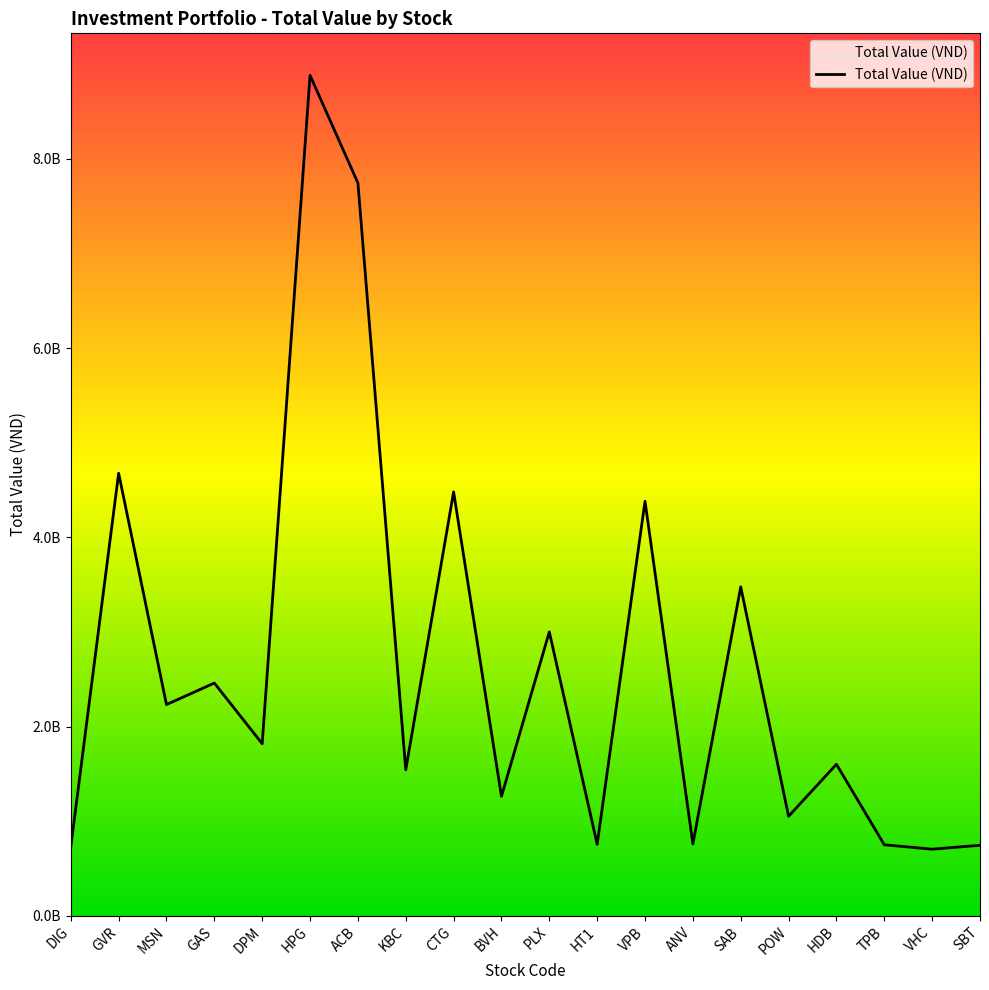

The chart shows a value of 1041200889 at HT1. True or false?

False